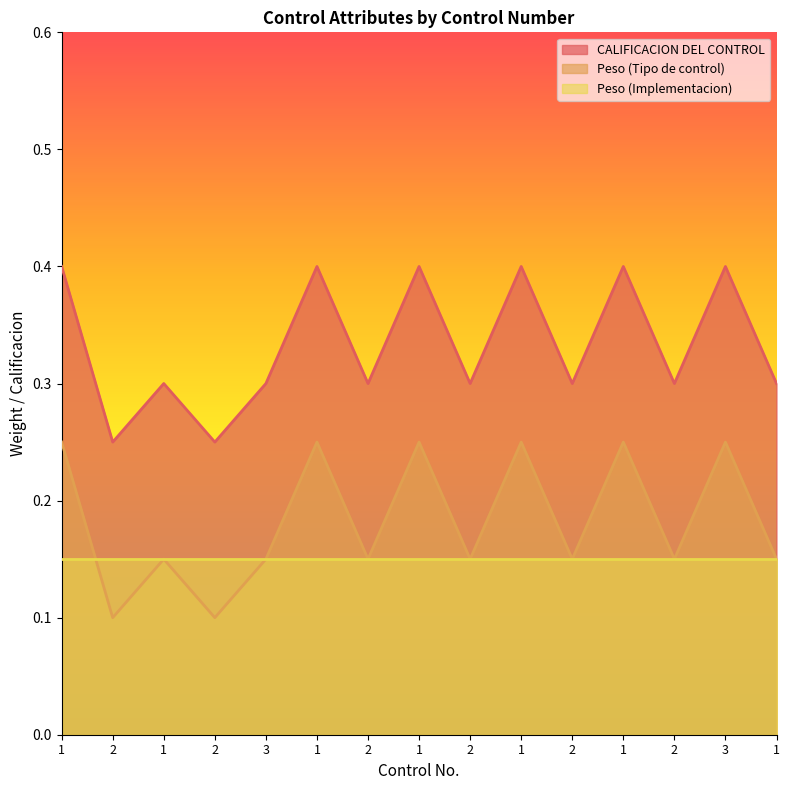

What are all the series names shown in the legend?

CALIFICACION DEL CONTROL, Peso (Tipo de control), Peso (Implementacion)